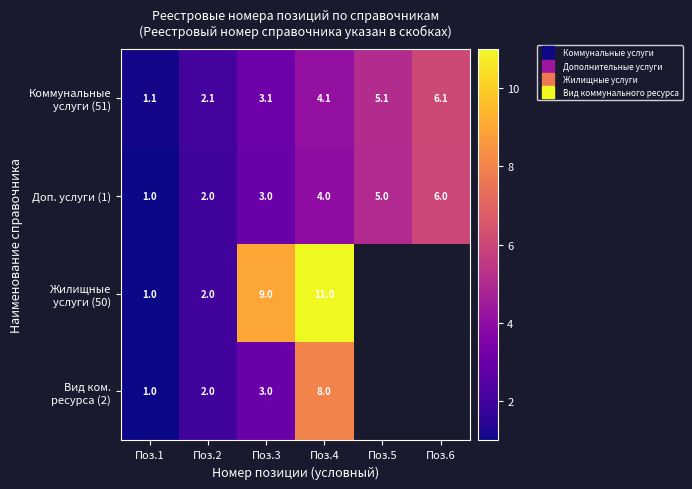

Which has a higher value, Поз.1 or Поз.4?

Поз.4